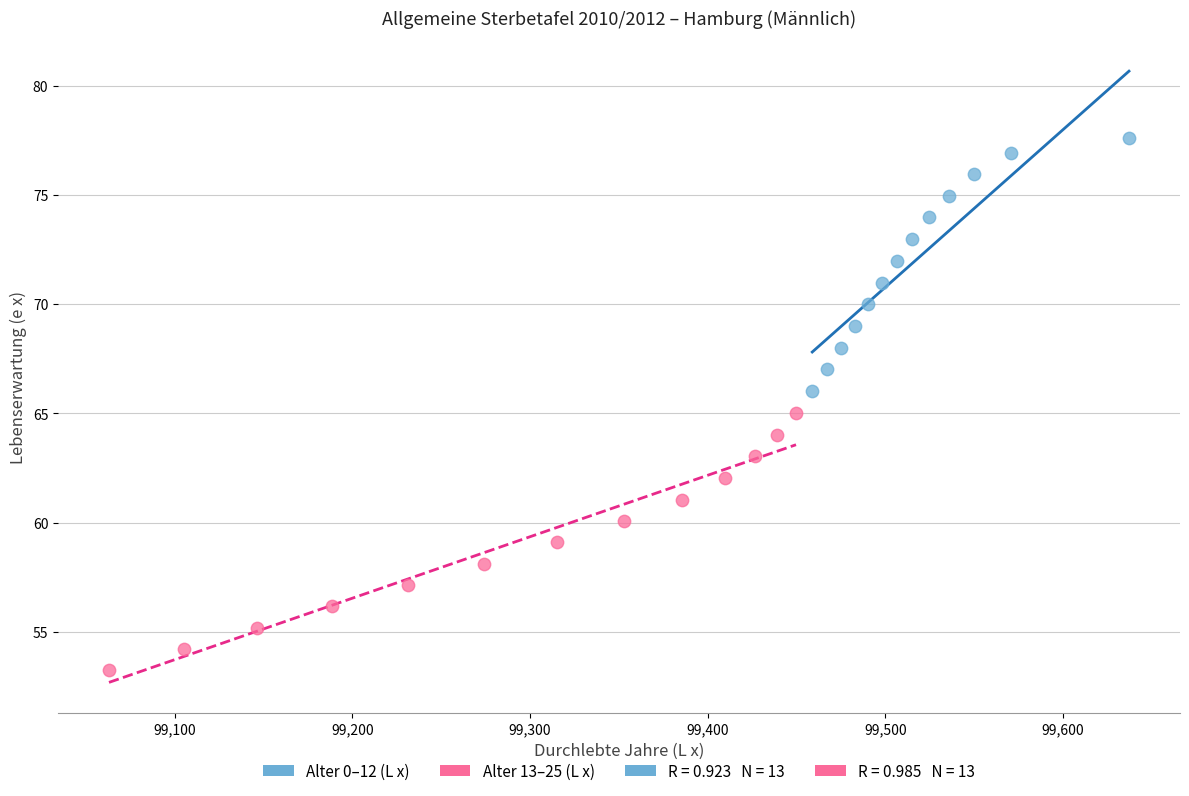

Which series reaches the minimum Y coordinate?

Alter 13–25 (L x)